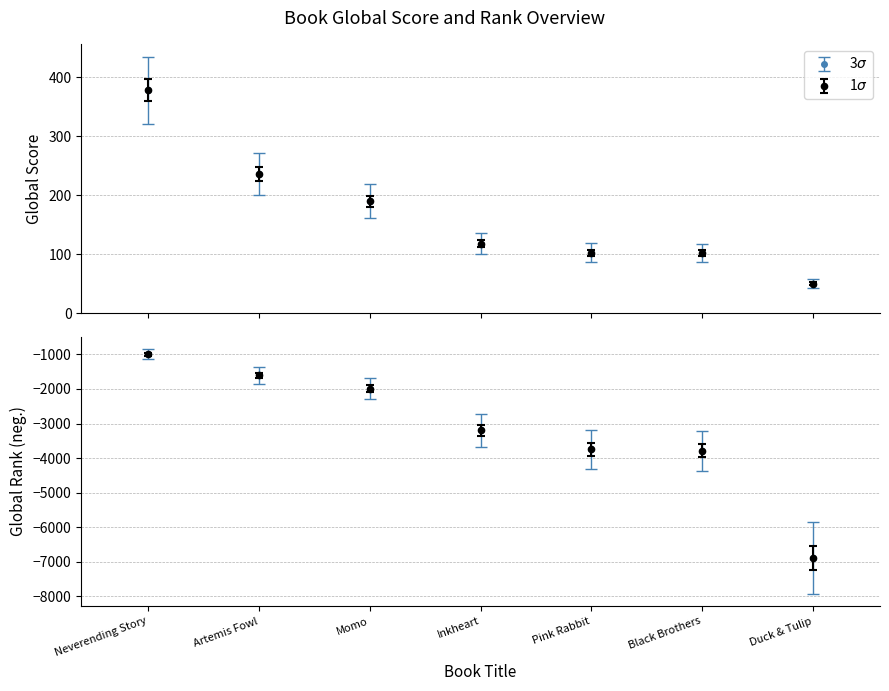

Reading left to right, transcribe all the data shown in this chart.

Global Score: 378	236	190	118	103	102	50
Global Rank: -996	-1610	-1991	-3191	-3751	-3793	-6898